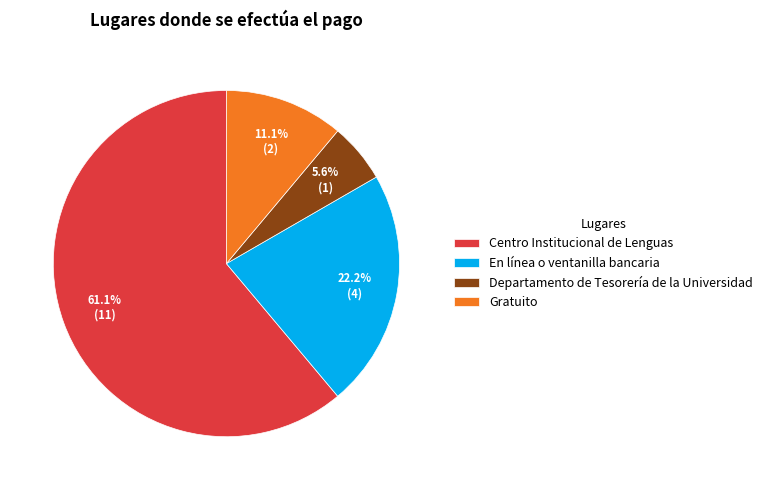

Combined, do Departamento de Tesorería de la Universidad and Gratuito account for over 50%?

No